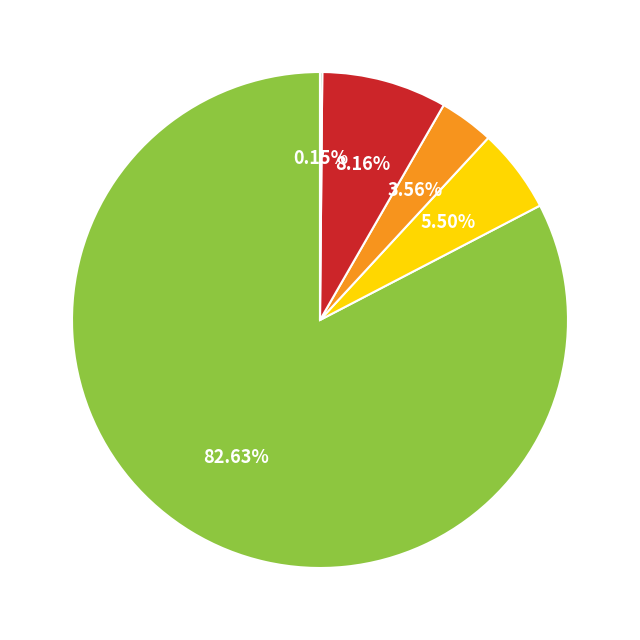

To the nearest percent, what is the difference between the largest and smallest slice percentages?

82%